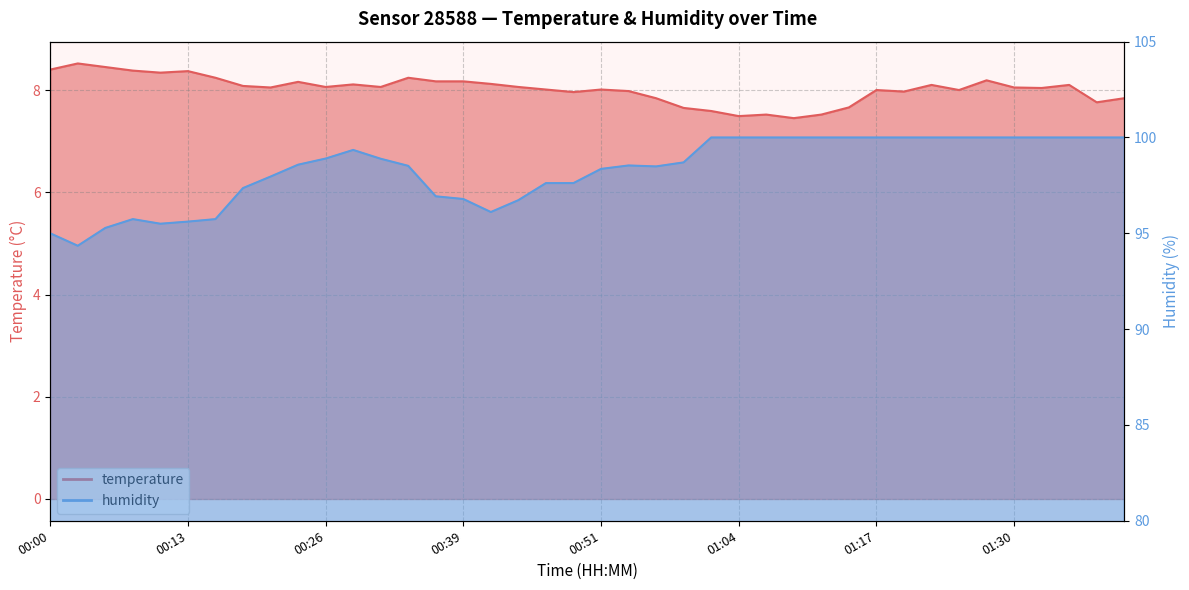

What is the difference between the maximum and second lowest values in the temperature series?

1.0